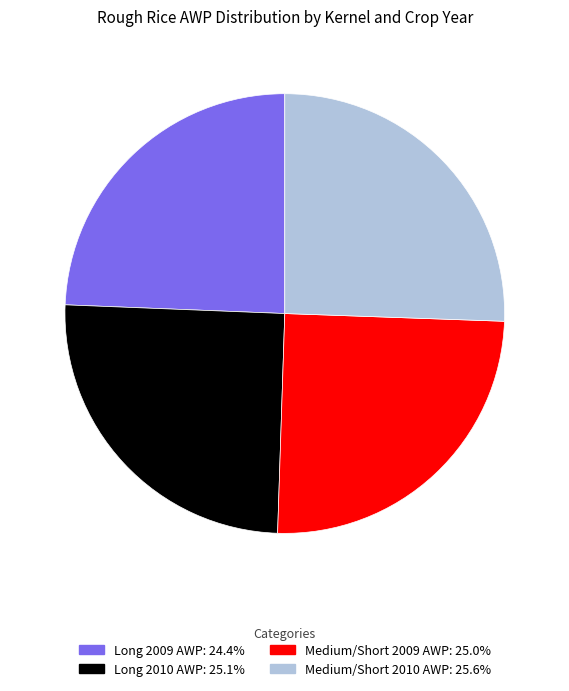

Count the number of slices in the pie.

4